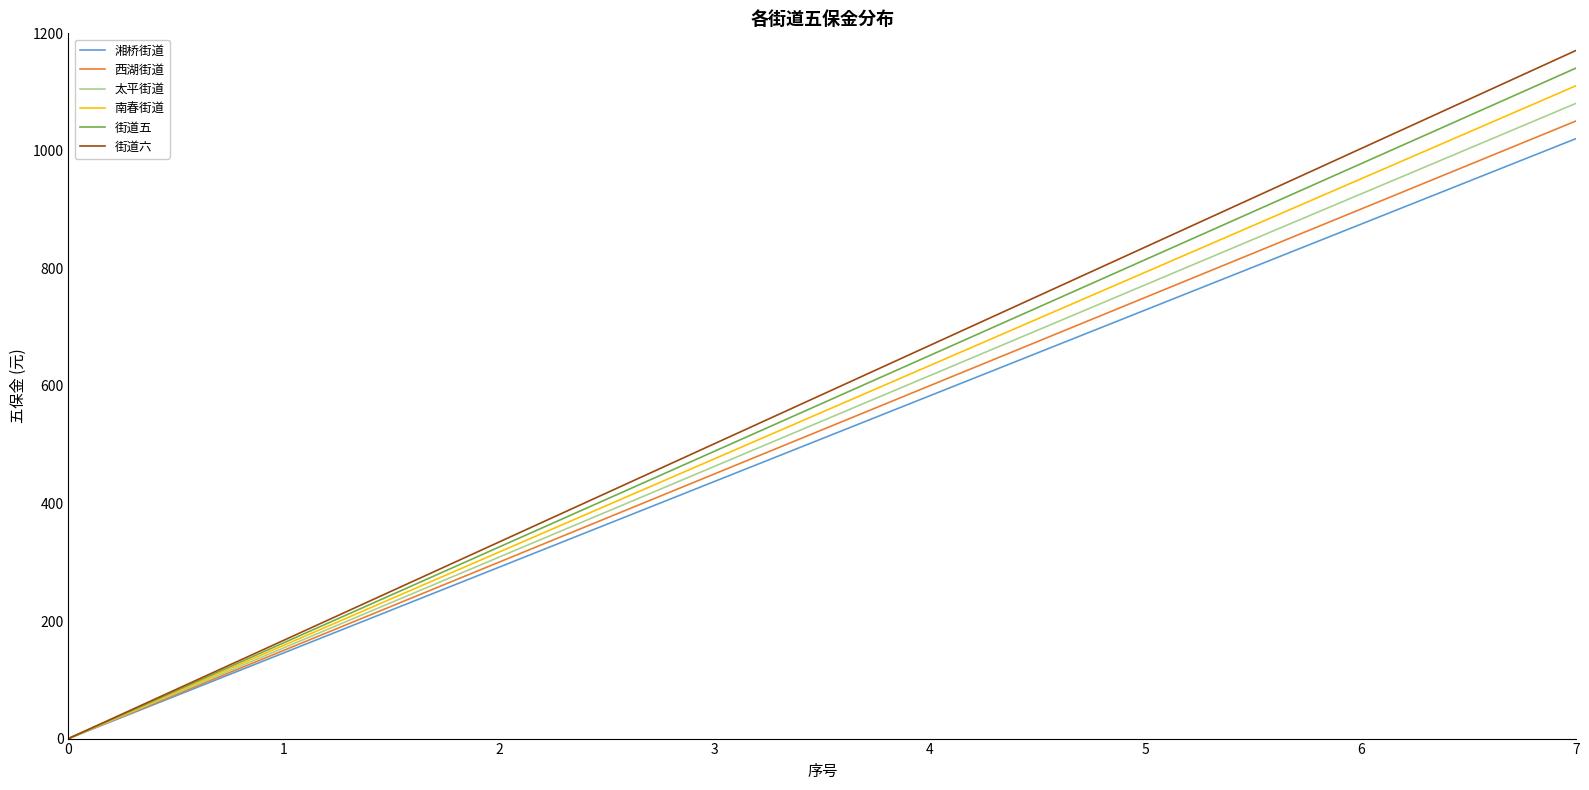

Is it true that 湘桥街道 equals 1021.0 at 7?

True